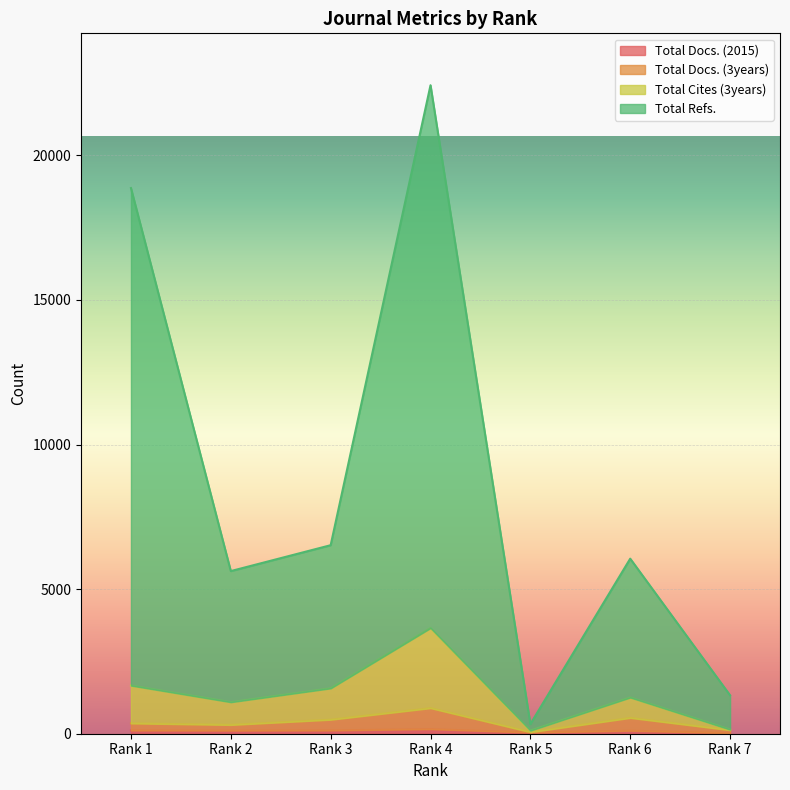

True or false: Total Docs. (2015) has more than 2 interior local peaks.

False